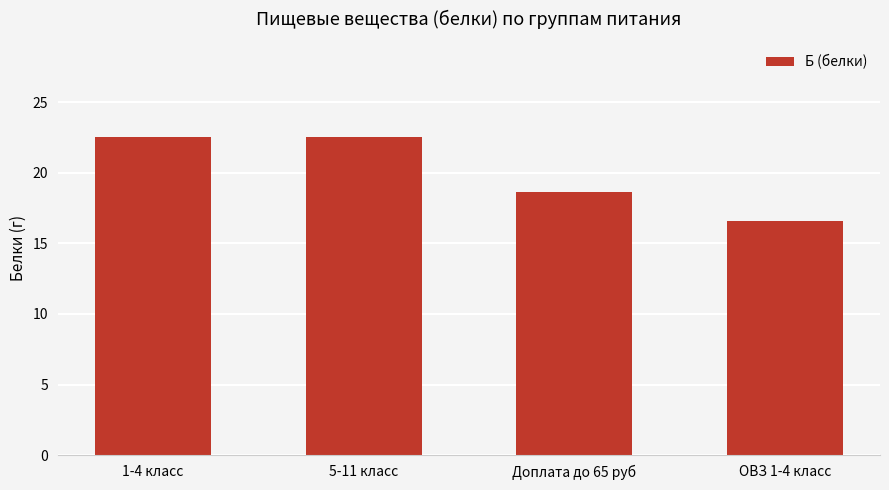

Between Доплата до 65 руб and ОВЗ 1-4 класс, which is larger?

Доплата до 65 руб